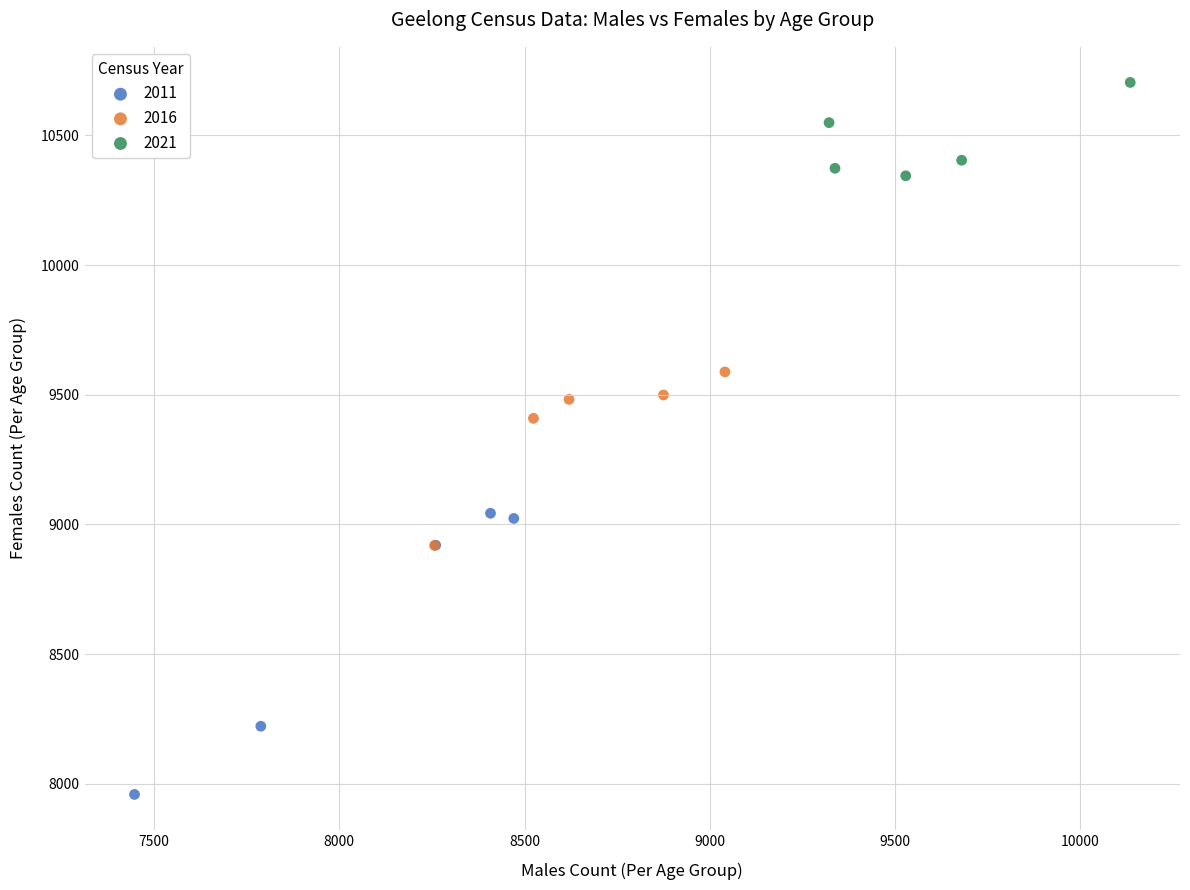

Which series reaches the maximum Y coordinate?

2021